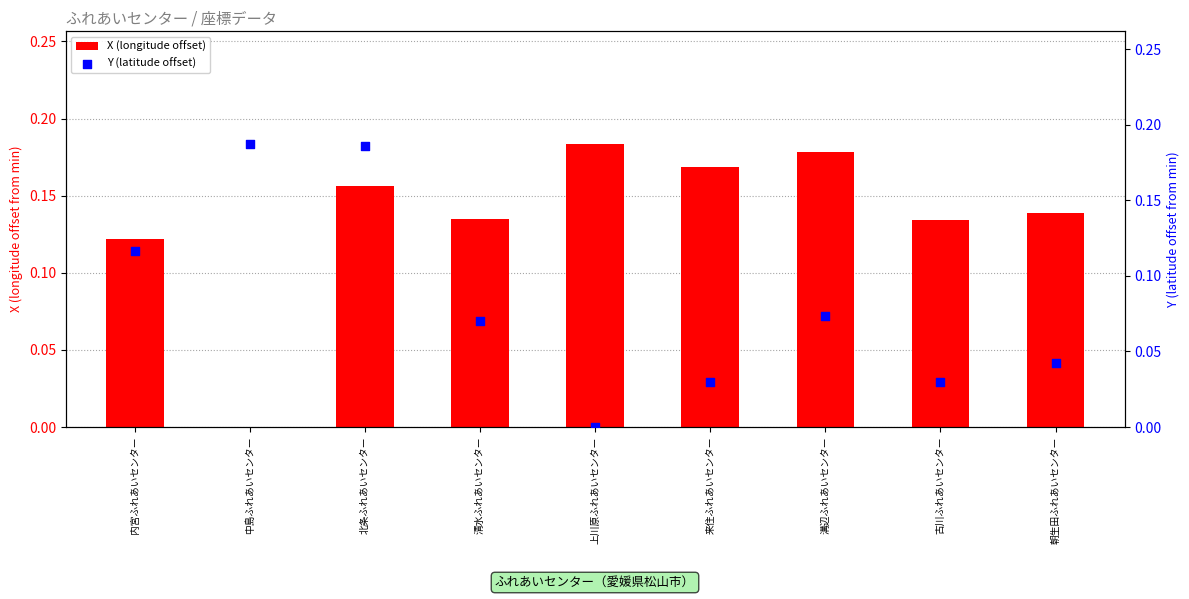

At how many categories does at least one series exceed 0?

9